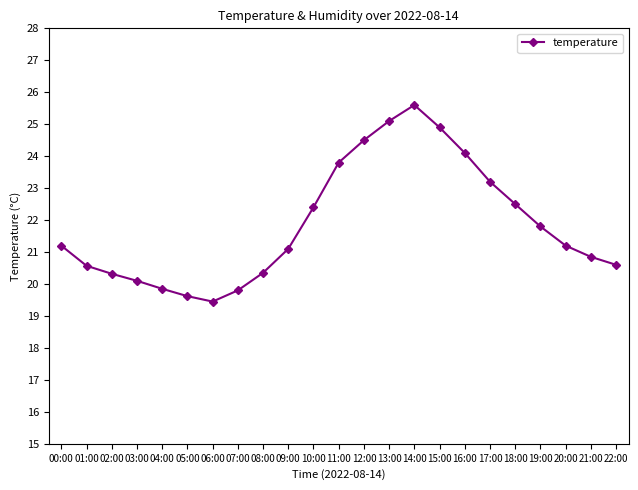

What is the change in value from 07:00 to 19:00?

+2.0